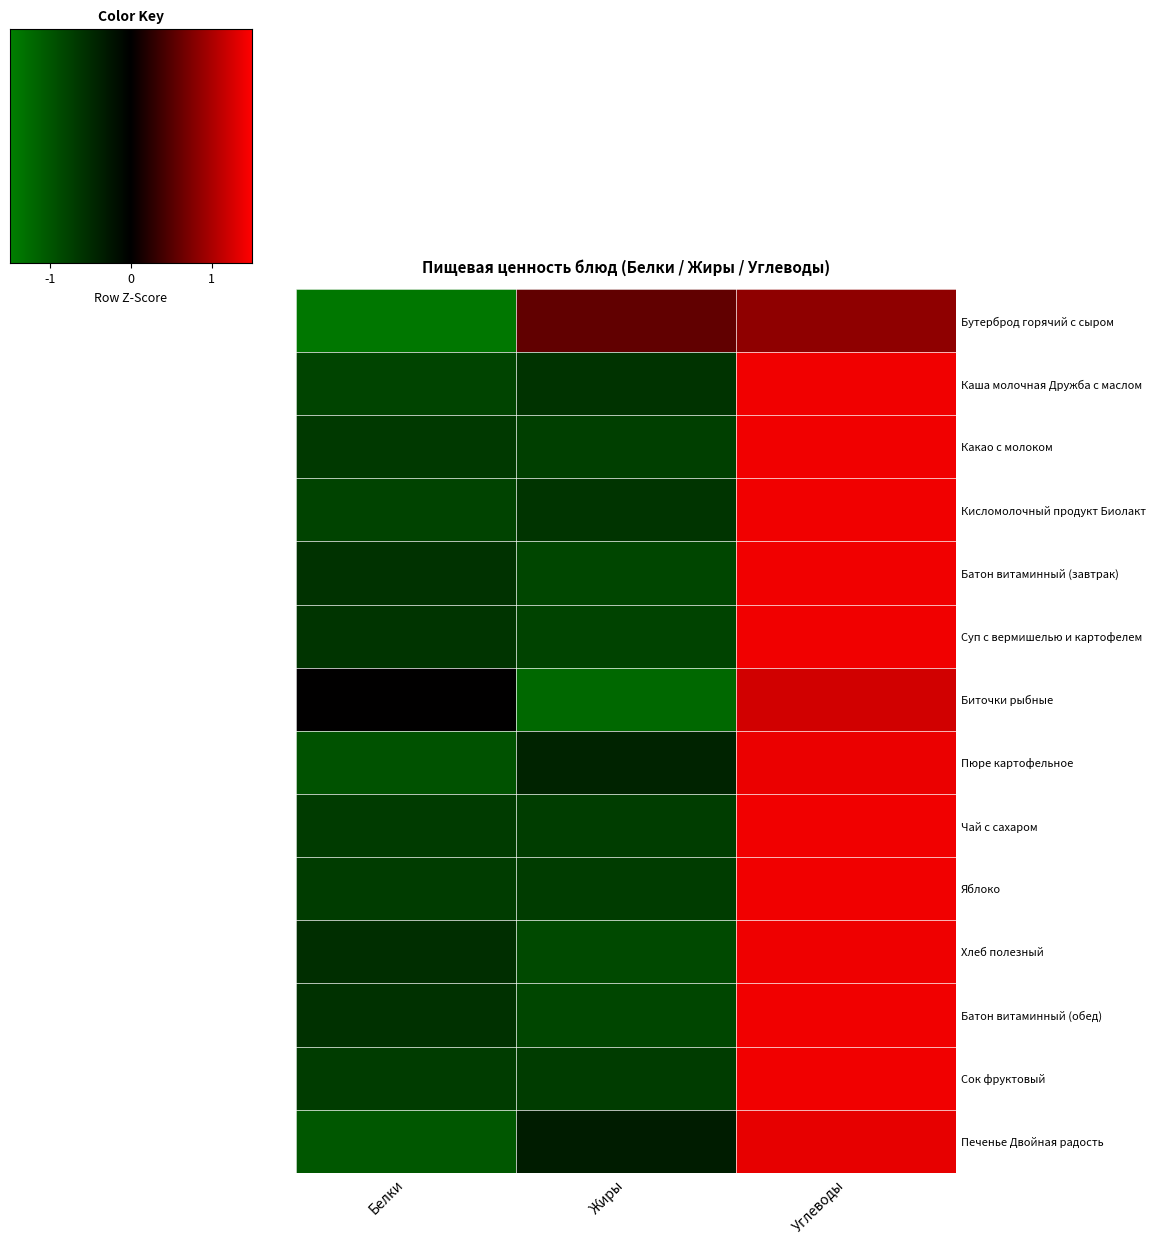

What is the maximum value shown in the chart?

1.4